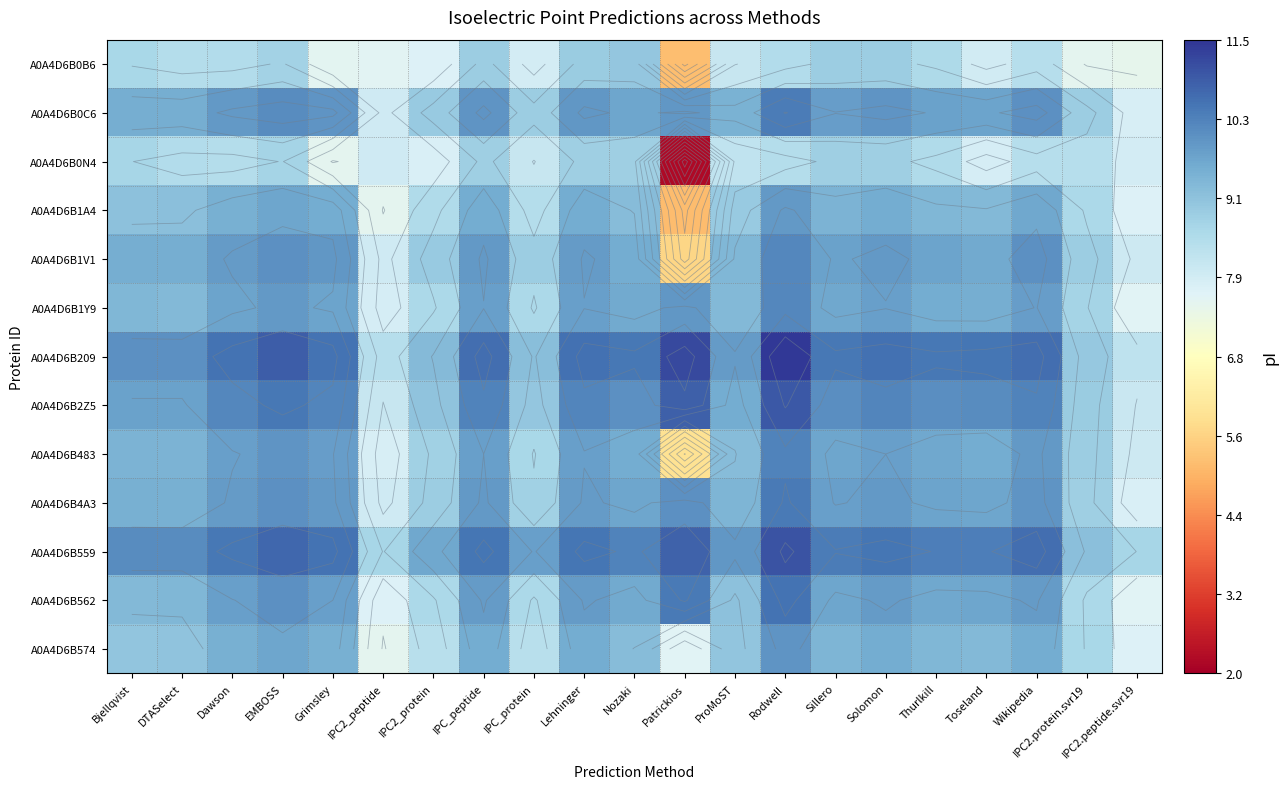

The A0A4D6B4A3 series shows 10.1 at EMBOSS. True or false?

True